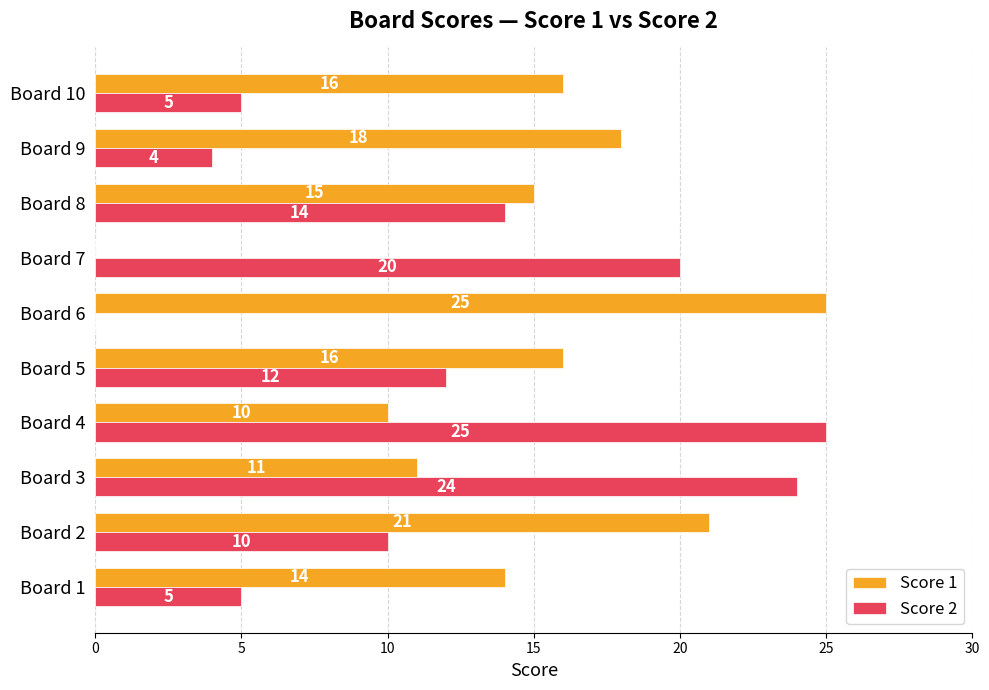

Is the value of Score 2 at Board 4 greater than the value of Score 1 at Board 8?

Yes